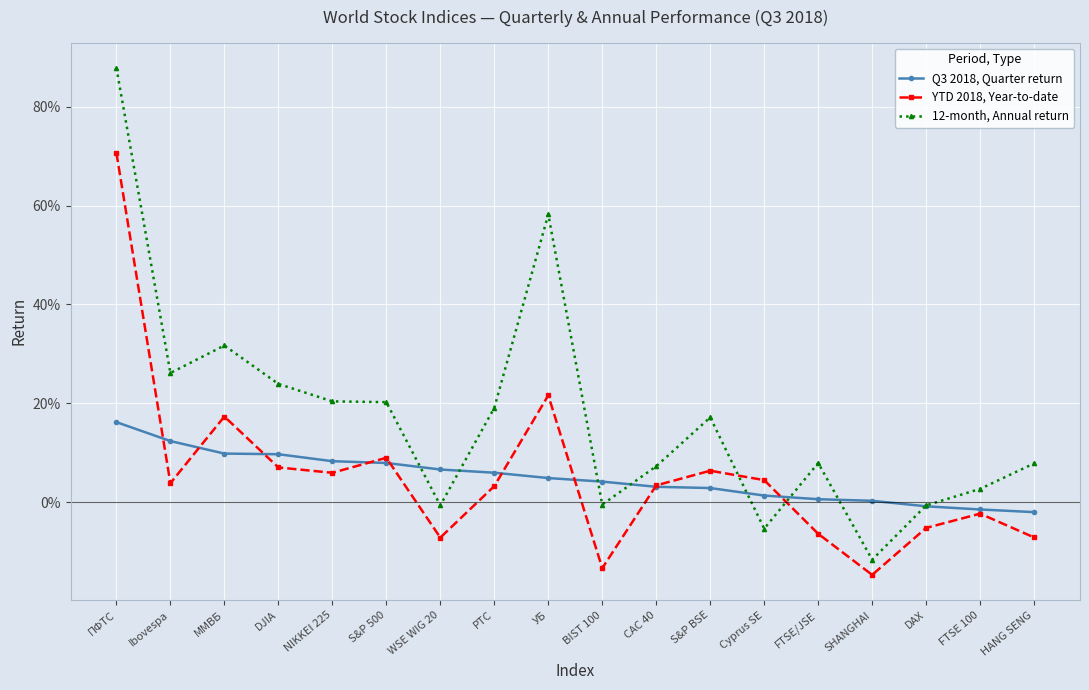

Which series has the largest total across all categories?

12-month, Annual return